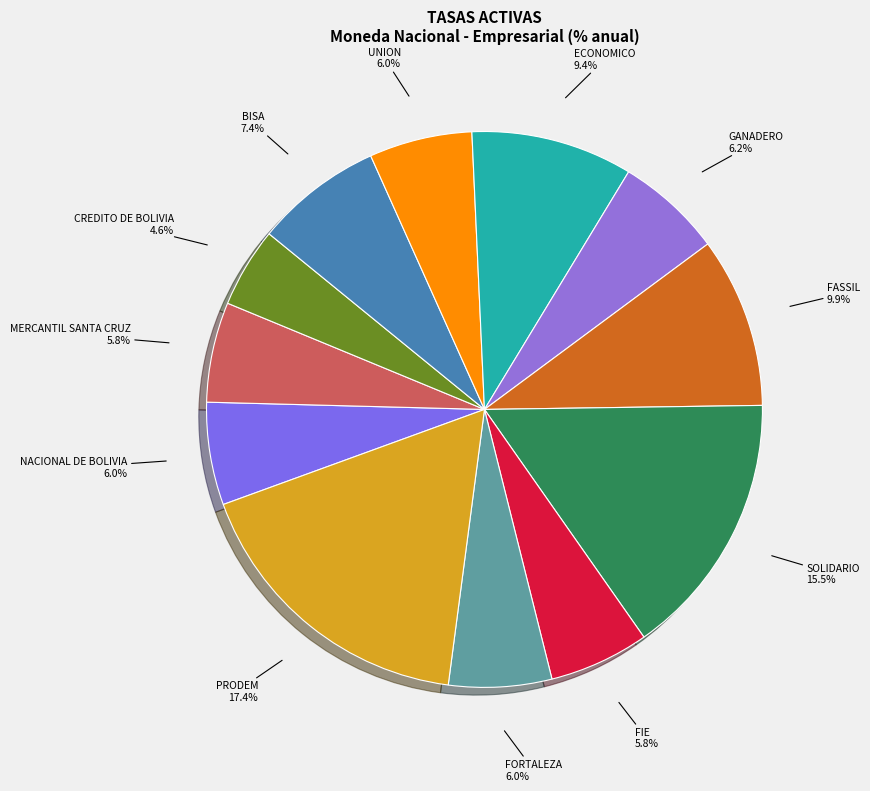

Which category has the biggest portion of the pie?

PRODEM